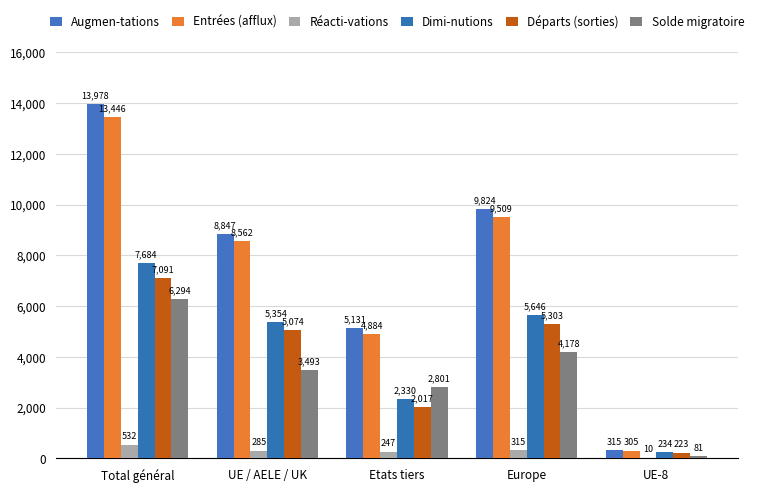

Does the chart contain stacked bars?

No